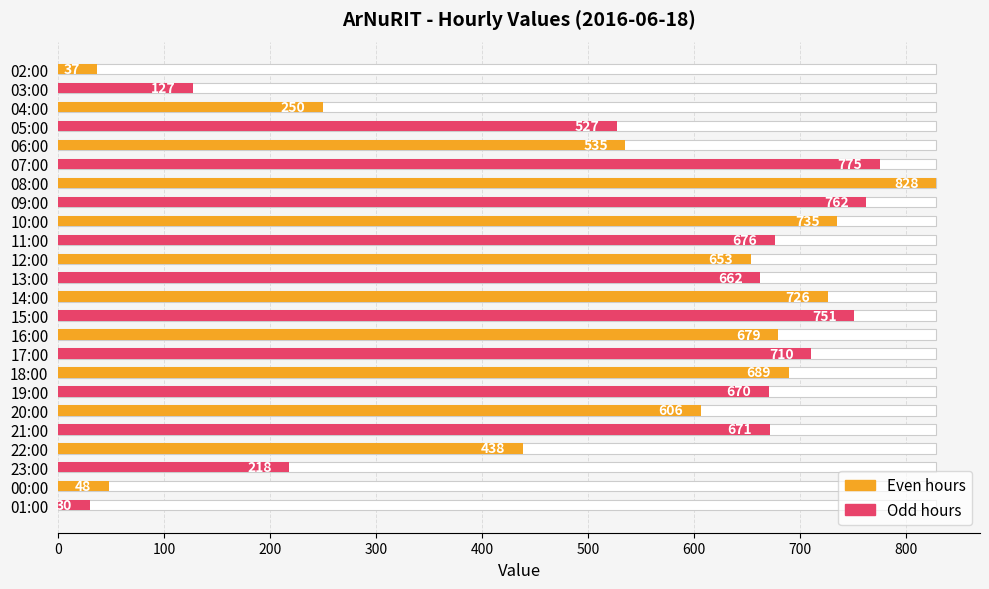

Approximately how many times larger is the value at 12:00 compared to 08:00?

0.8